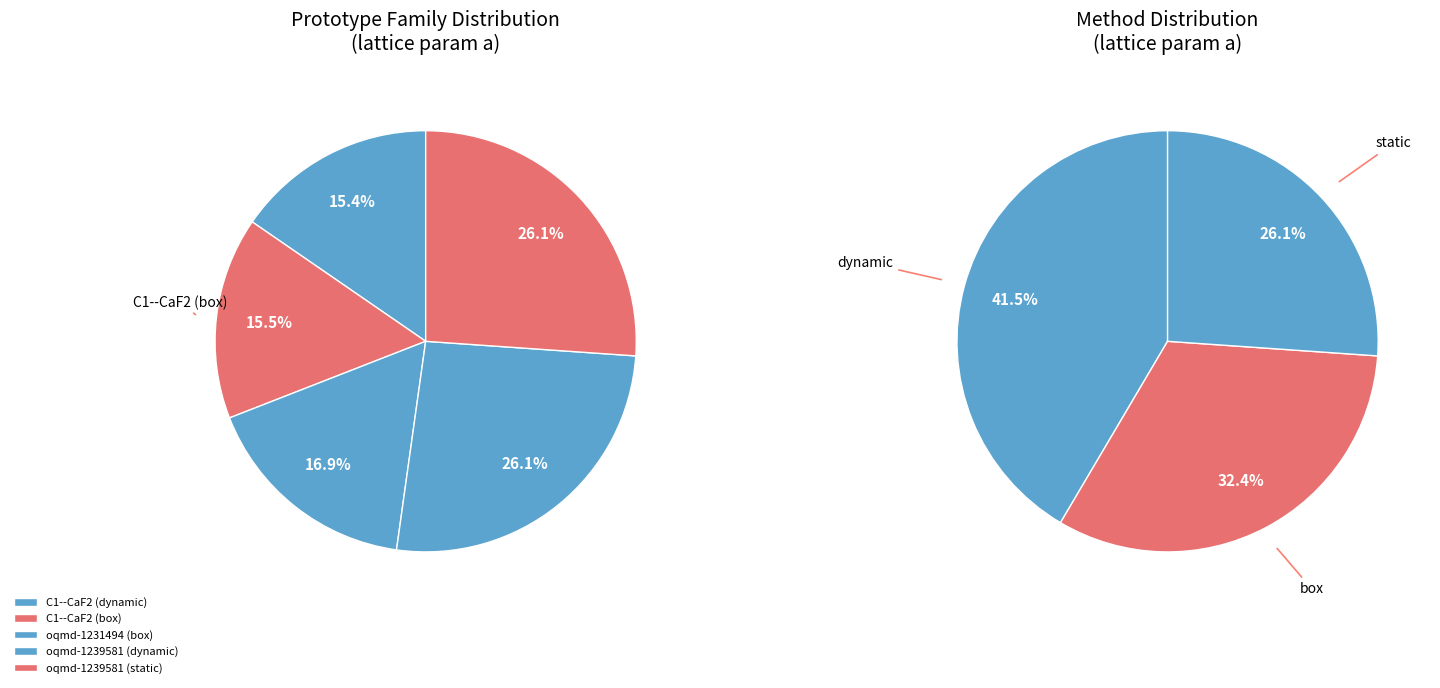

The oqmd-1231494
(box) slice represents 17% of the pie. True or false?

True